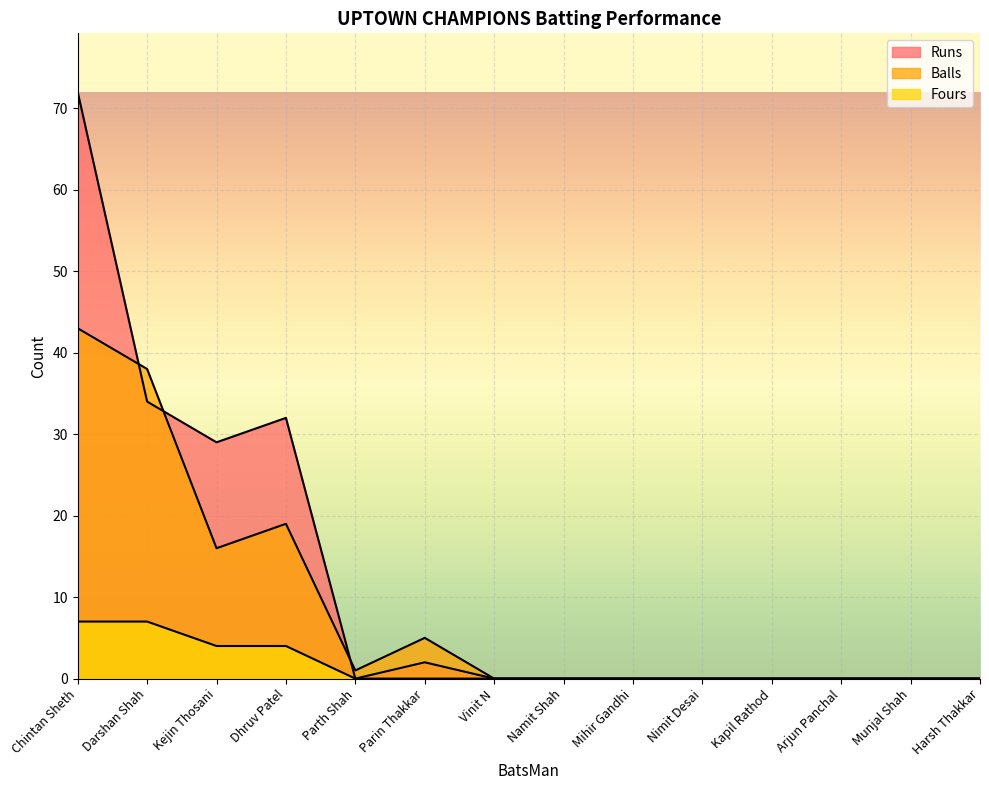

At which category is the sum across all series the highest?

Chintan Sheth